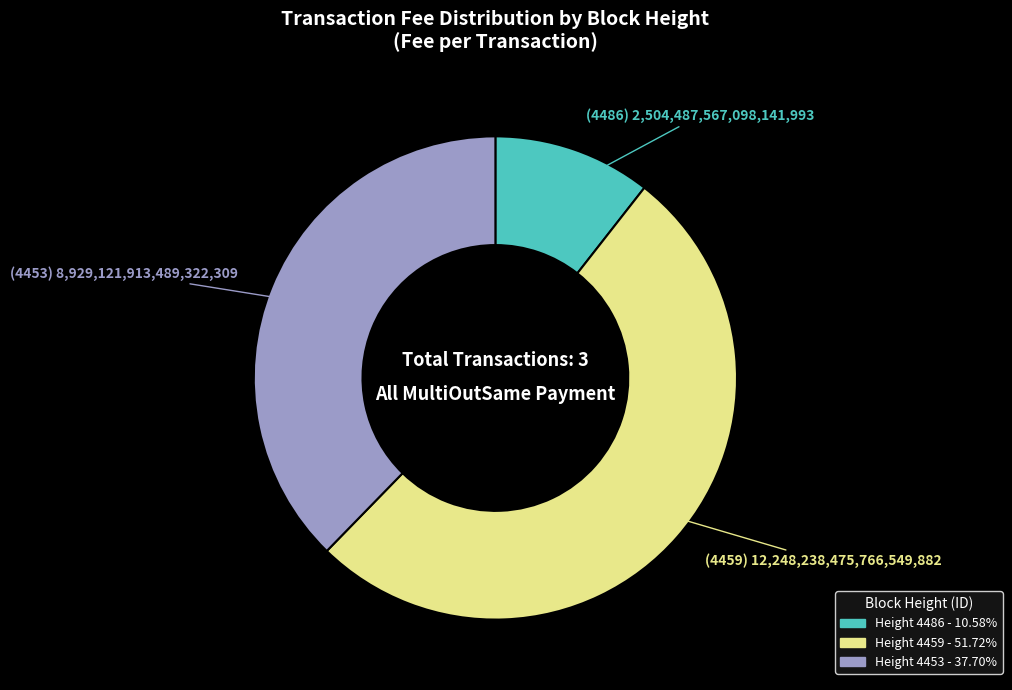

Count the number of slices in the pie.

3